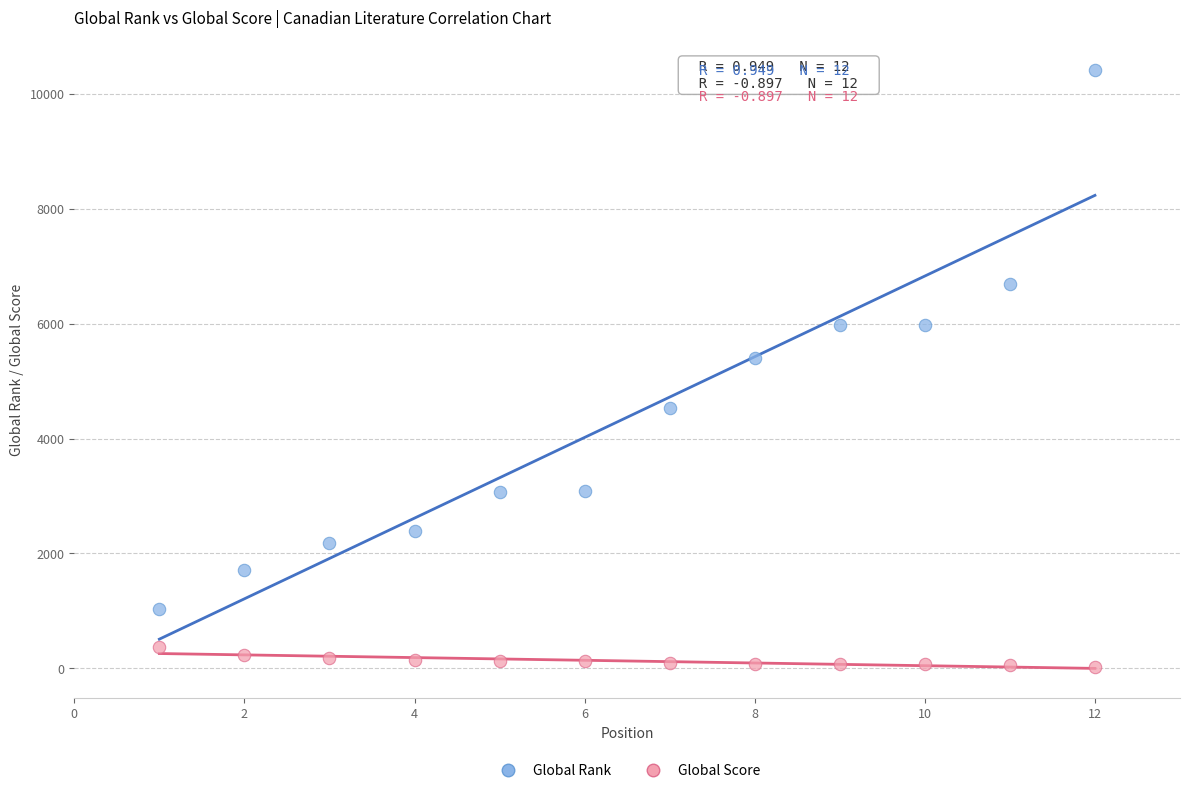

What is the X range (max minus min) for the scatter plot?

11